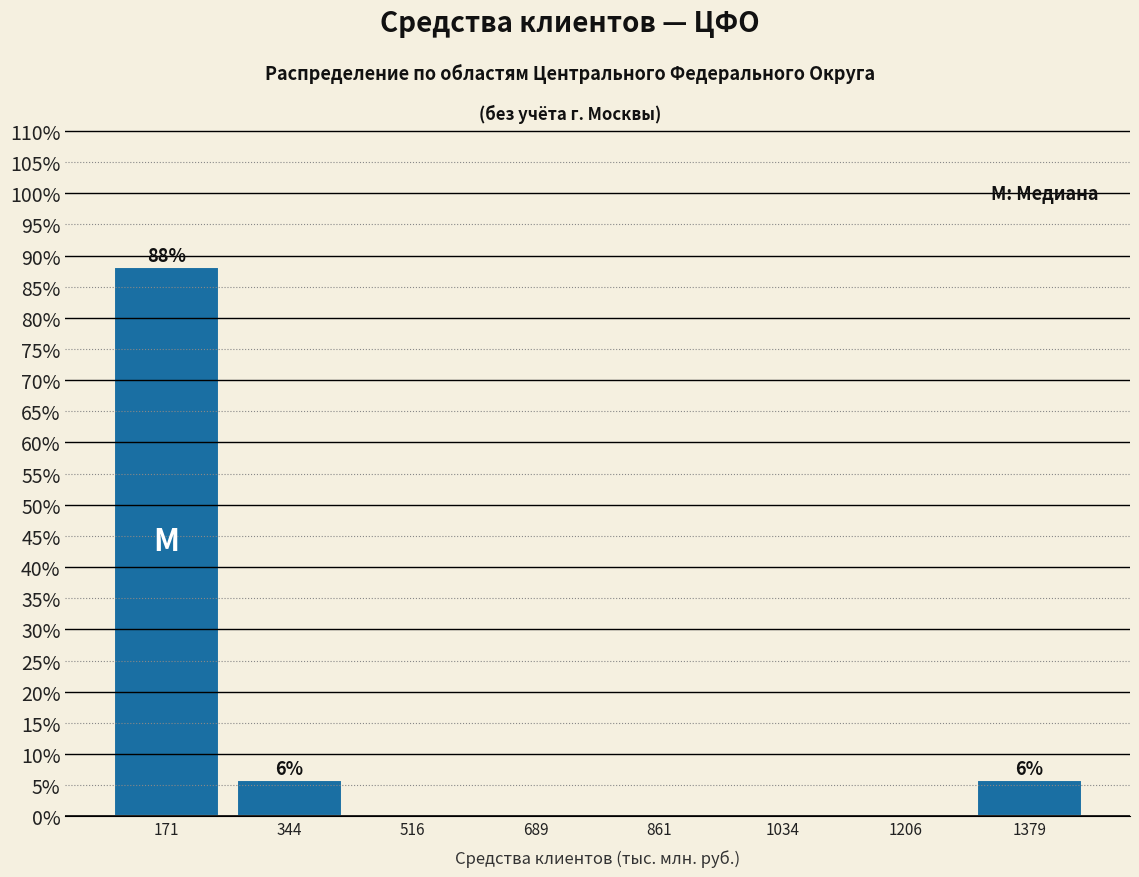

Reading left to right, transcribe all the data shown in this chart.

171=88.2	344=5.9	516=0.0	689=0.0	861=0.0	1034=0.0	1206=0.0	1379=5.9